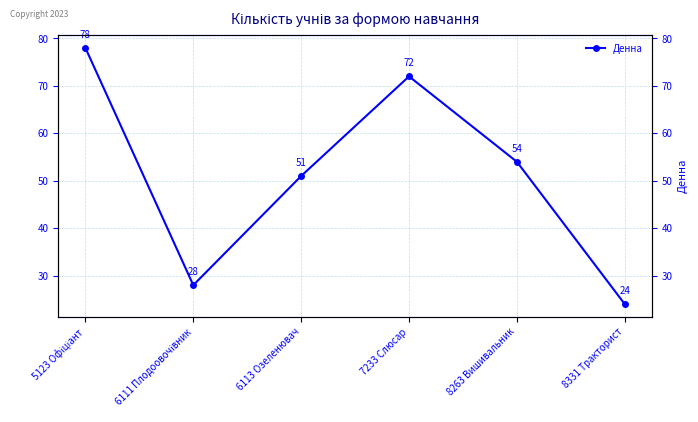

How many values exceed 54?

2